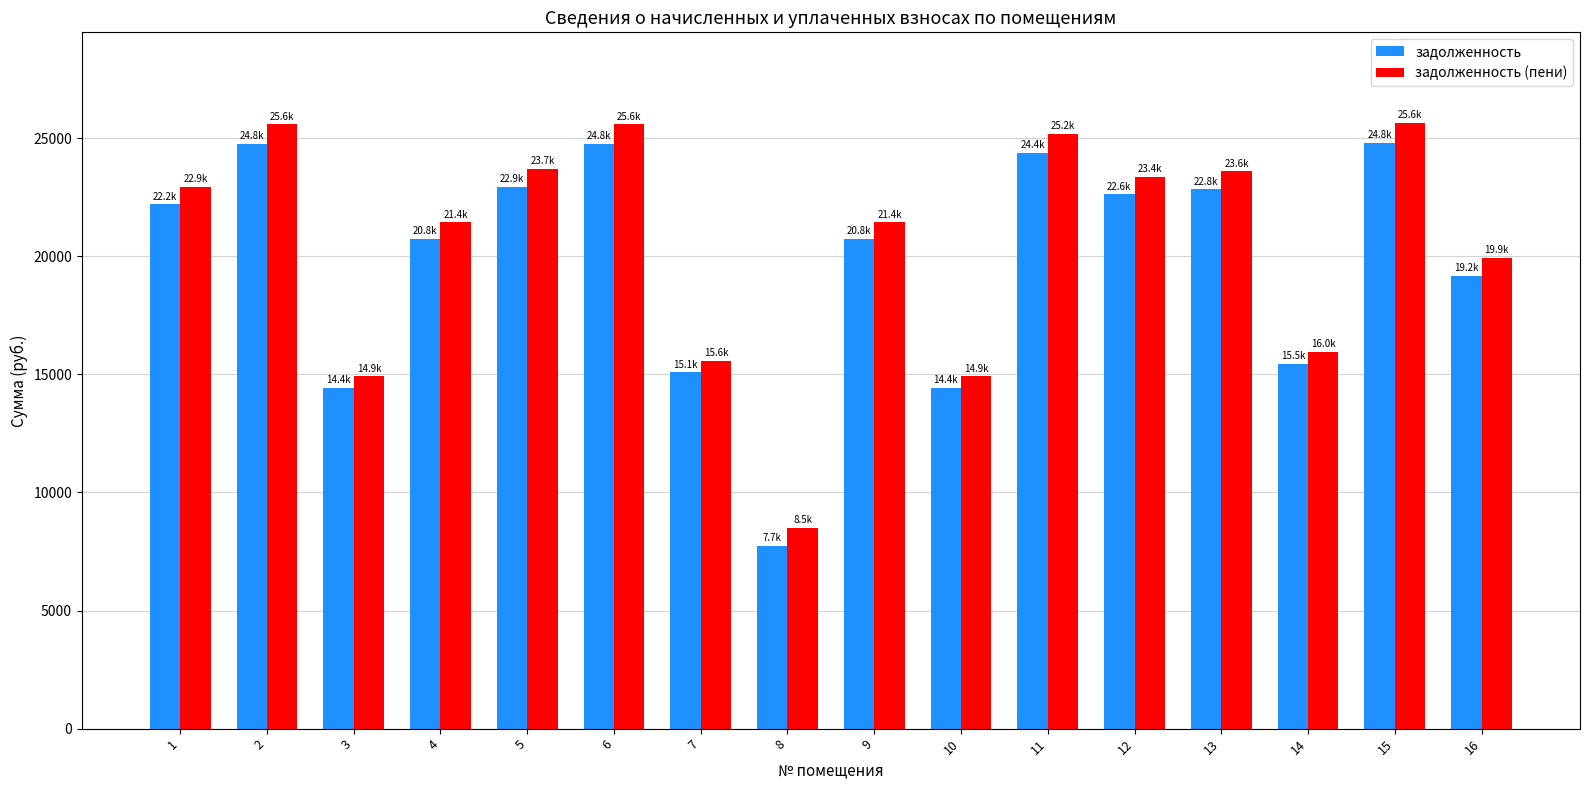

What is the value of the задолженность bar at the 6th from the left?

24763.1